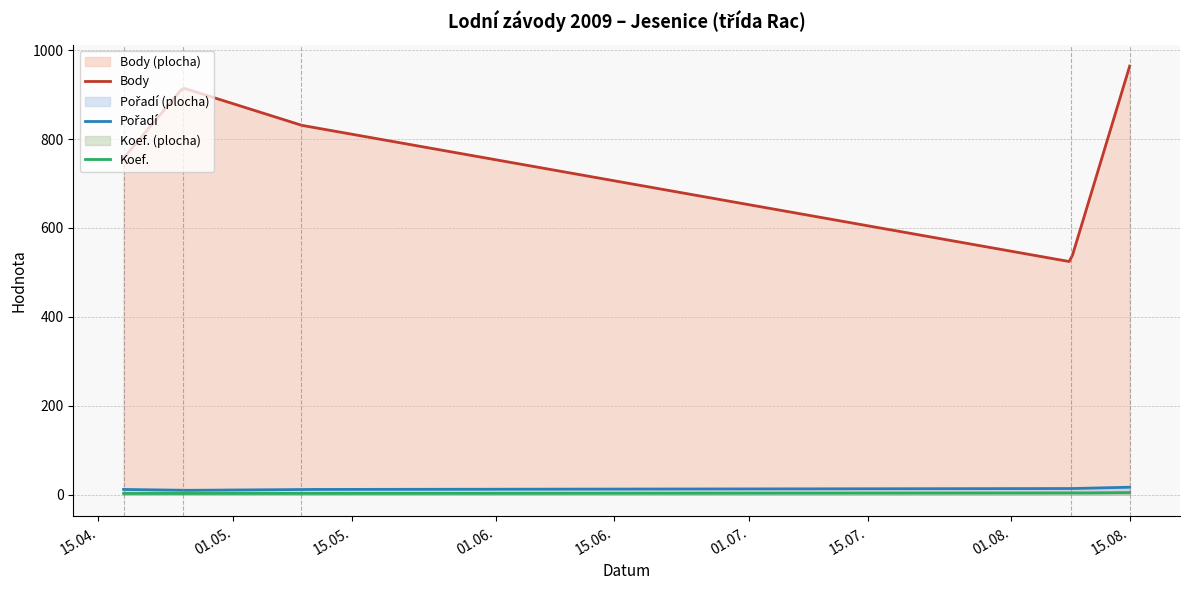

True or false: Koef. and Pořadí intersect in this chart.

False